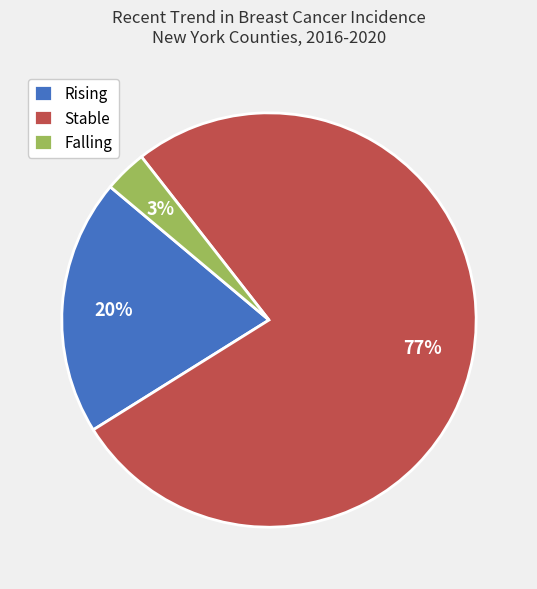

Rank the categories by value from lowest to highest.

Falling, Rising, Stable